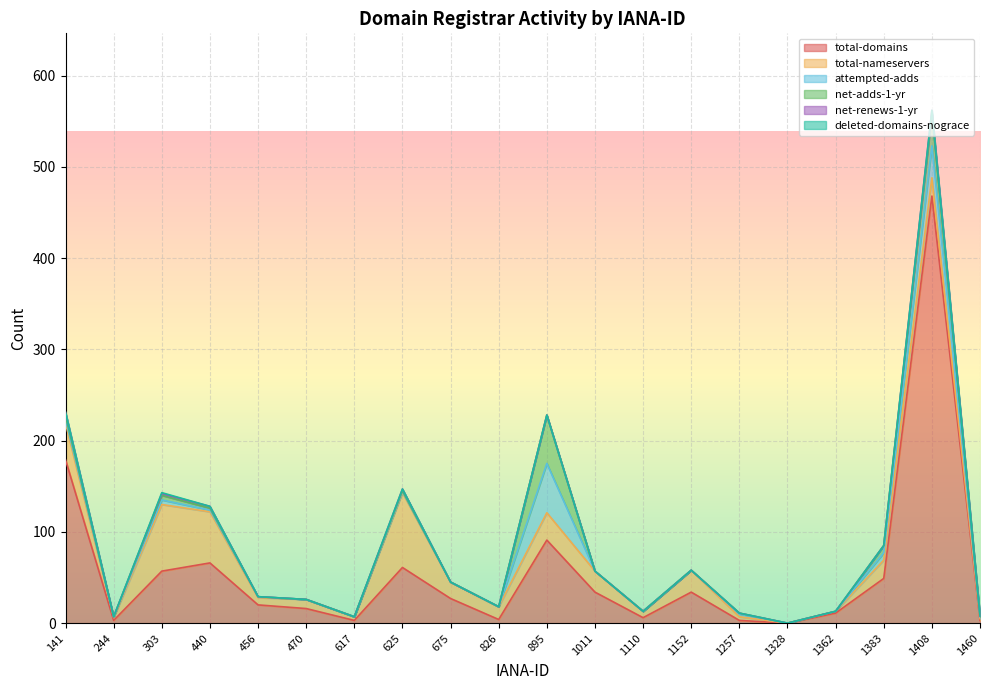

True or false: net-renews-1-yr and total-domains intersect in this chart.

False